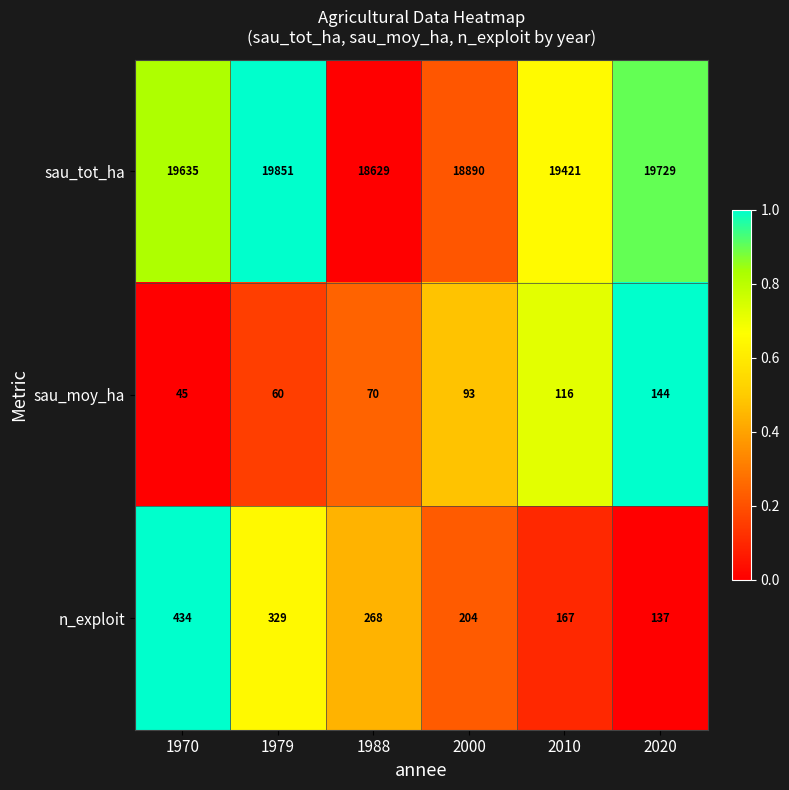

Which series has the largest range (max minus min)?

sau_tot_ha